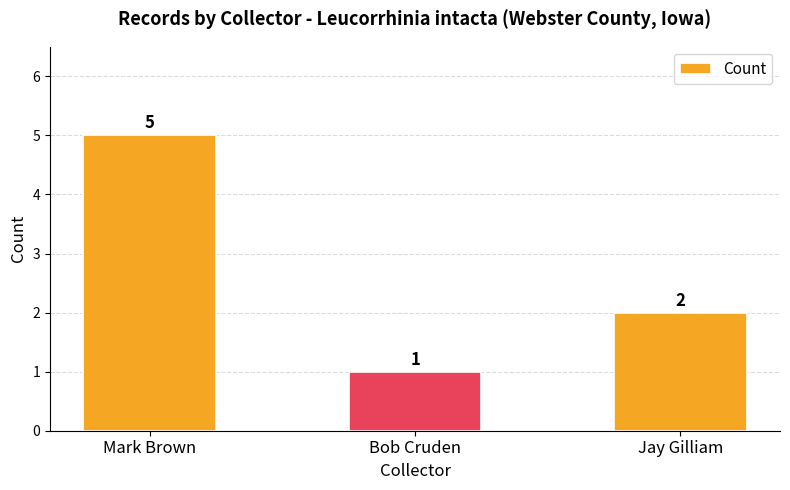

How many distinct data groups are displayed?

1